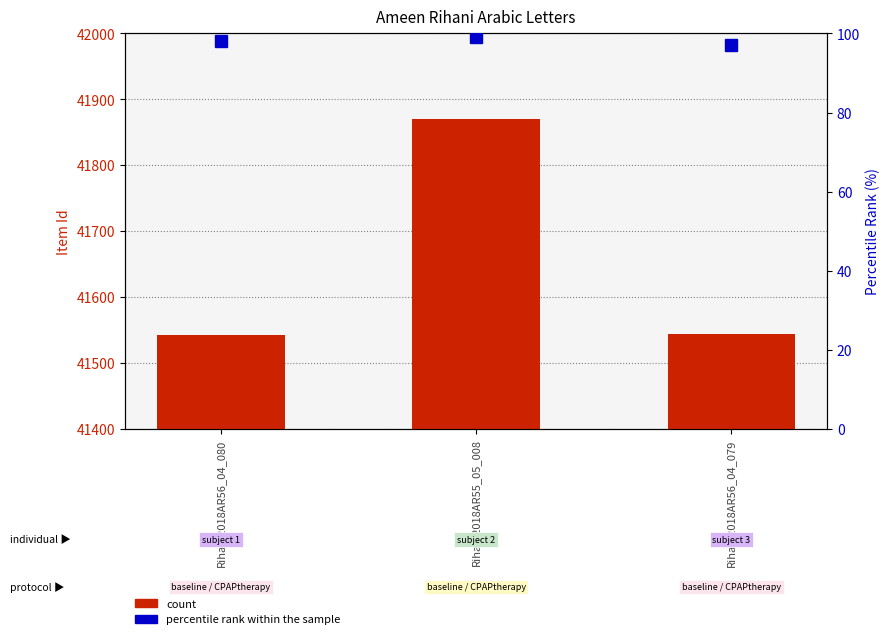

What is the spread (max minus min) of values at Rihani2018AR55_05_008?

41771